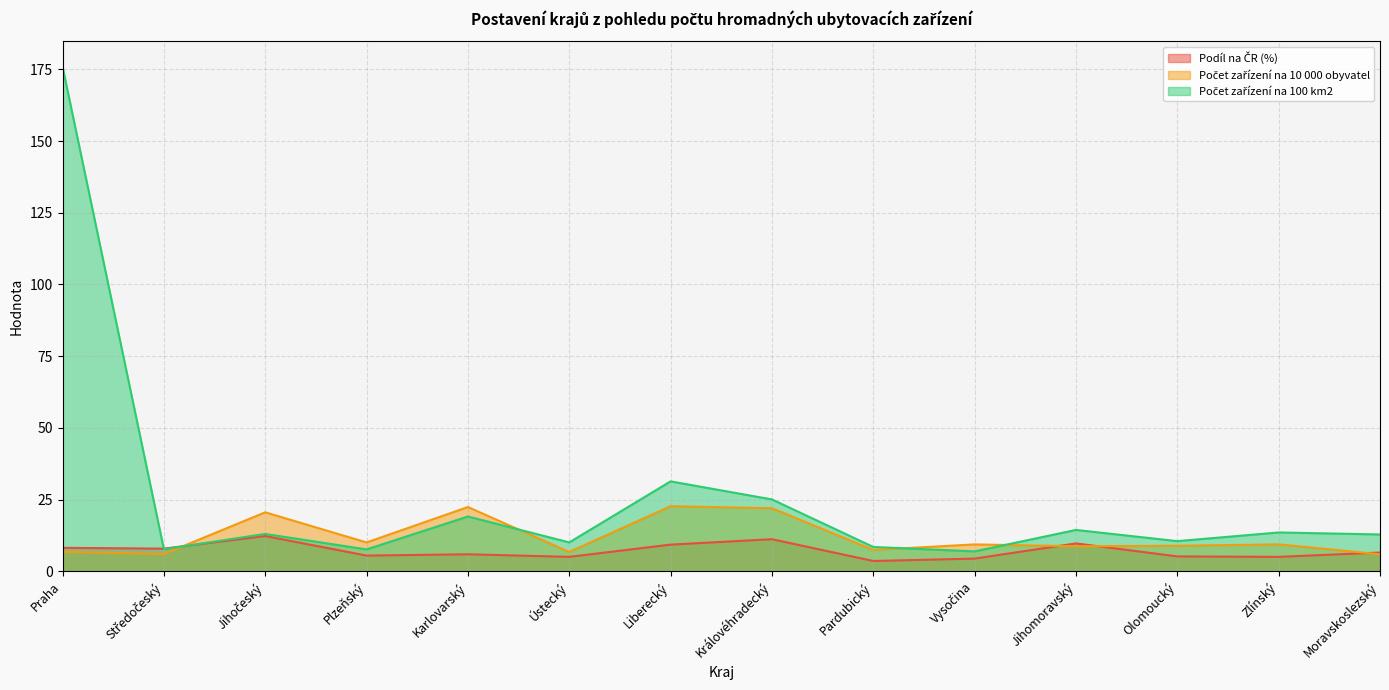

The Počet zařízení na 100 km2 series shows 3.7 at Pardubický. True or false?

False